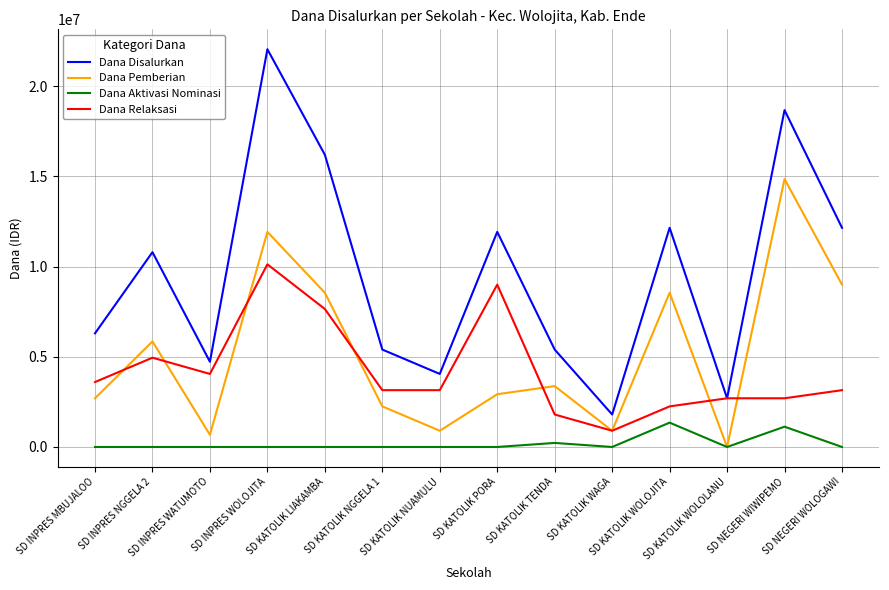

What is the highest value of the Dana Aktivasi Nominasi series?

1350000